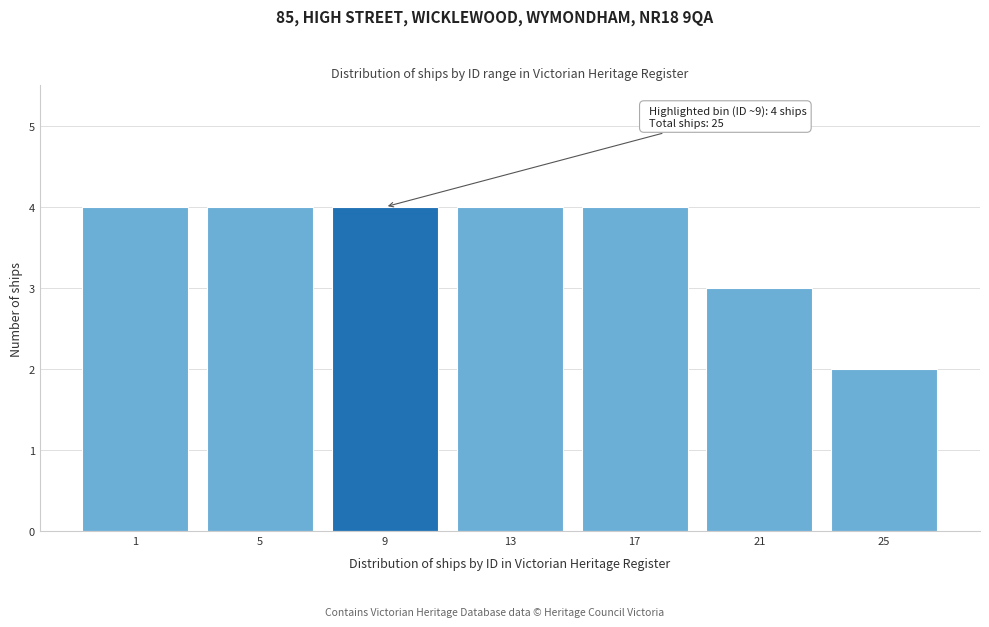

Reading right to left, list all the values displayed in this chart.

2	3	4	4	4	4	4